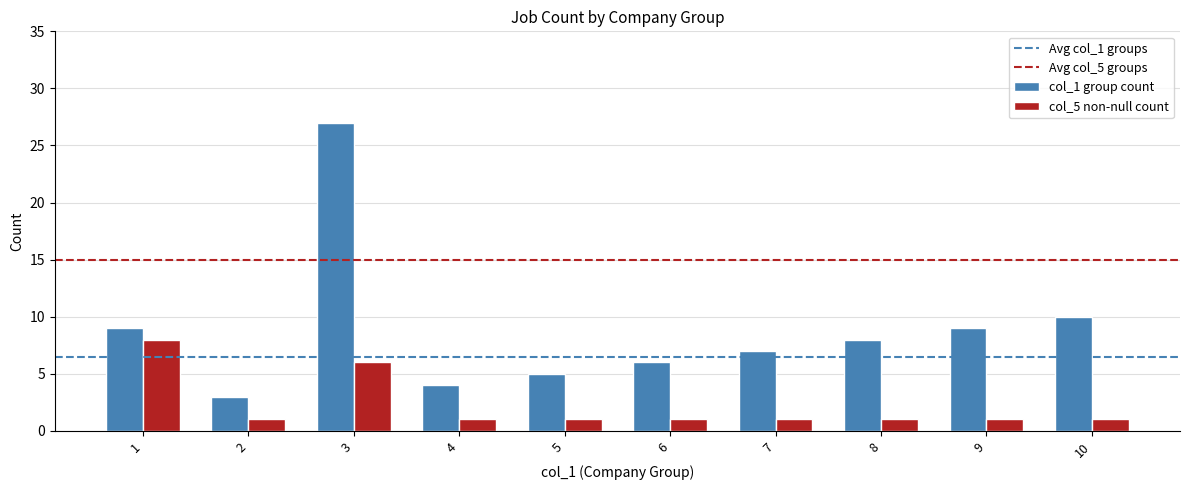

At 10, list the series in order from largest to smallest.

col_1 group count, col_5 non-null count